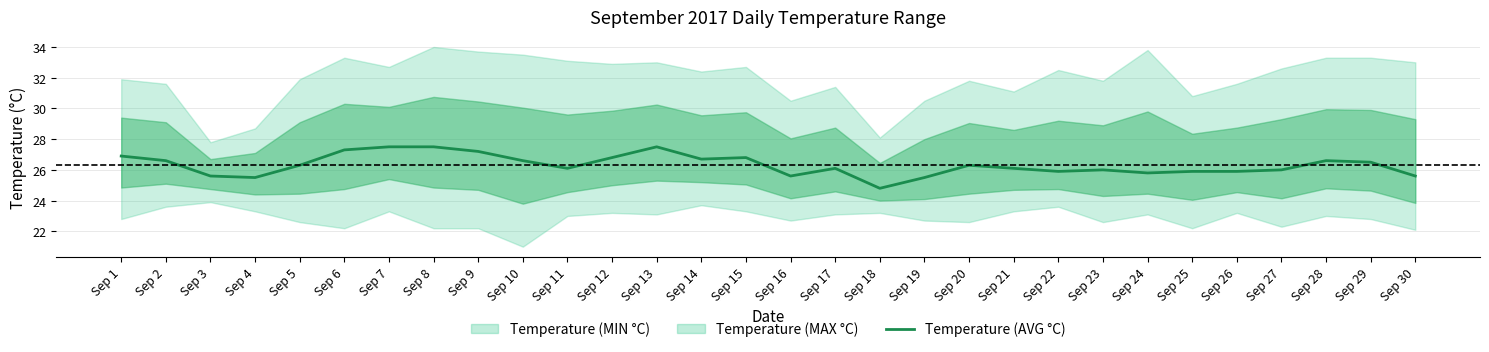

What is the approximate value at Sep 15?

26.8